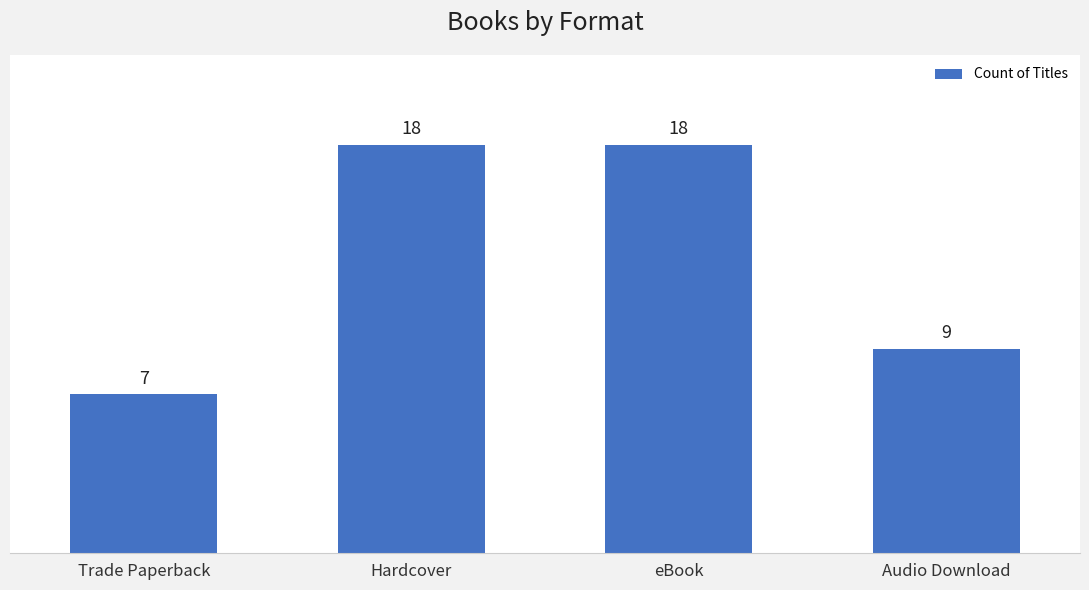

What is the difference between the values at Trade Paperback and Hardcover?

11